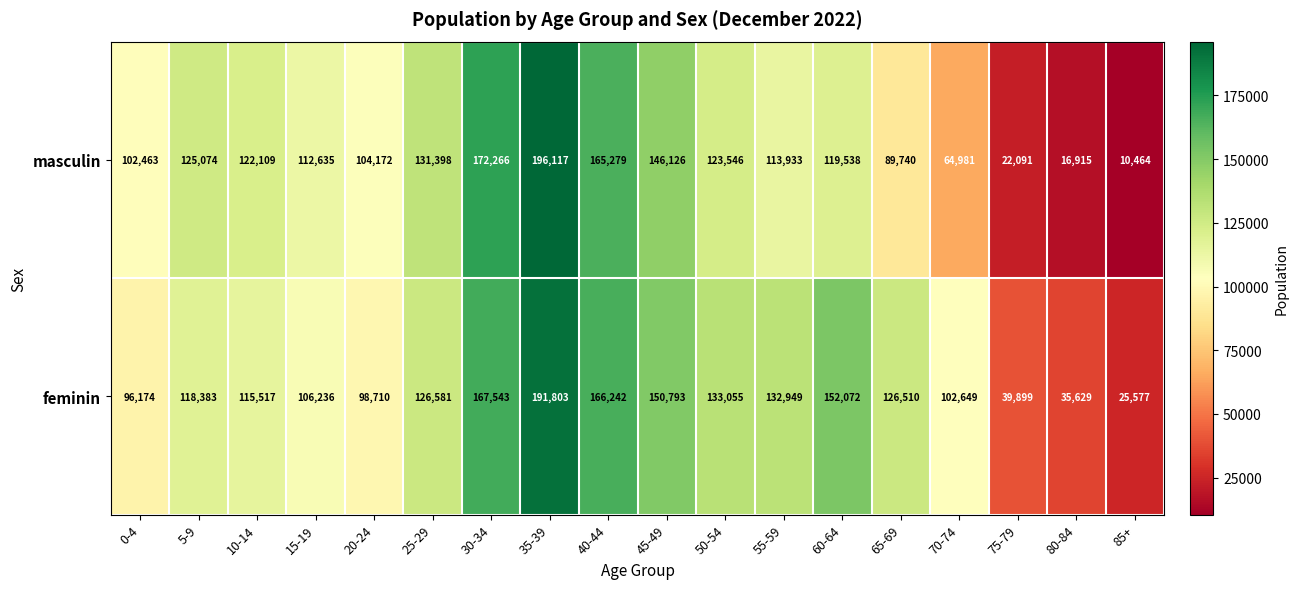

What value does the masculin series have at 0-4, to the nearest 50?

102450